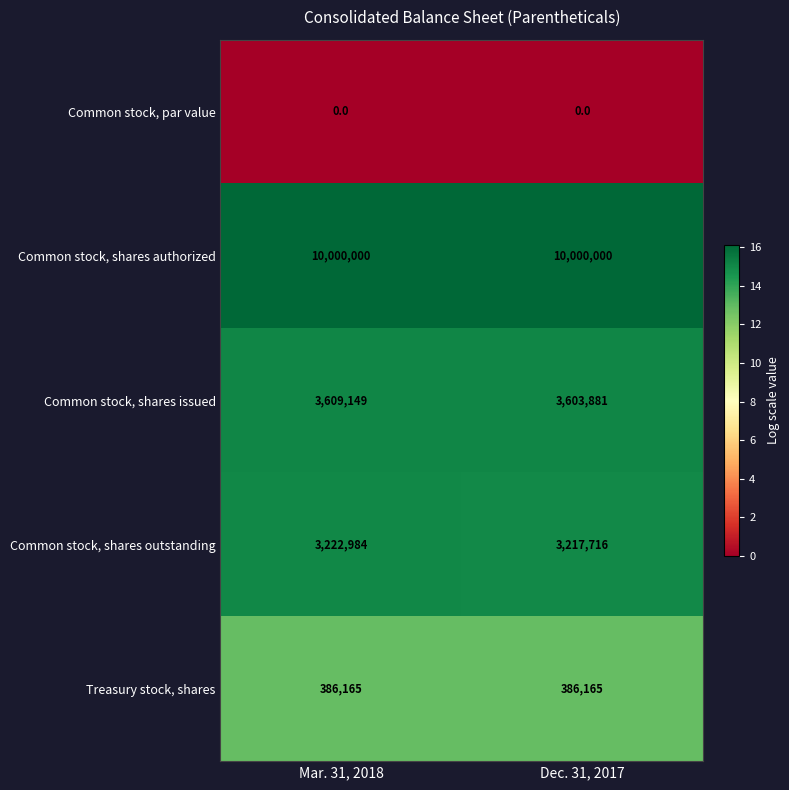

True or false: Common stock, shares outstanding has a value of 1608428 at Dec. 31, 2017.

False